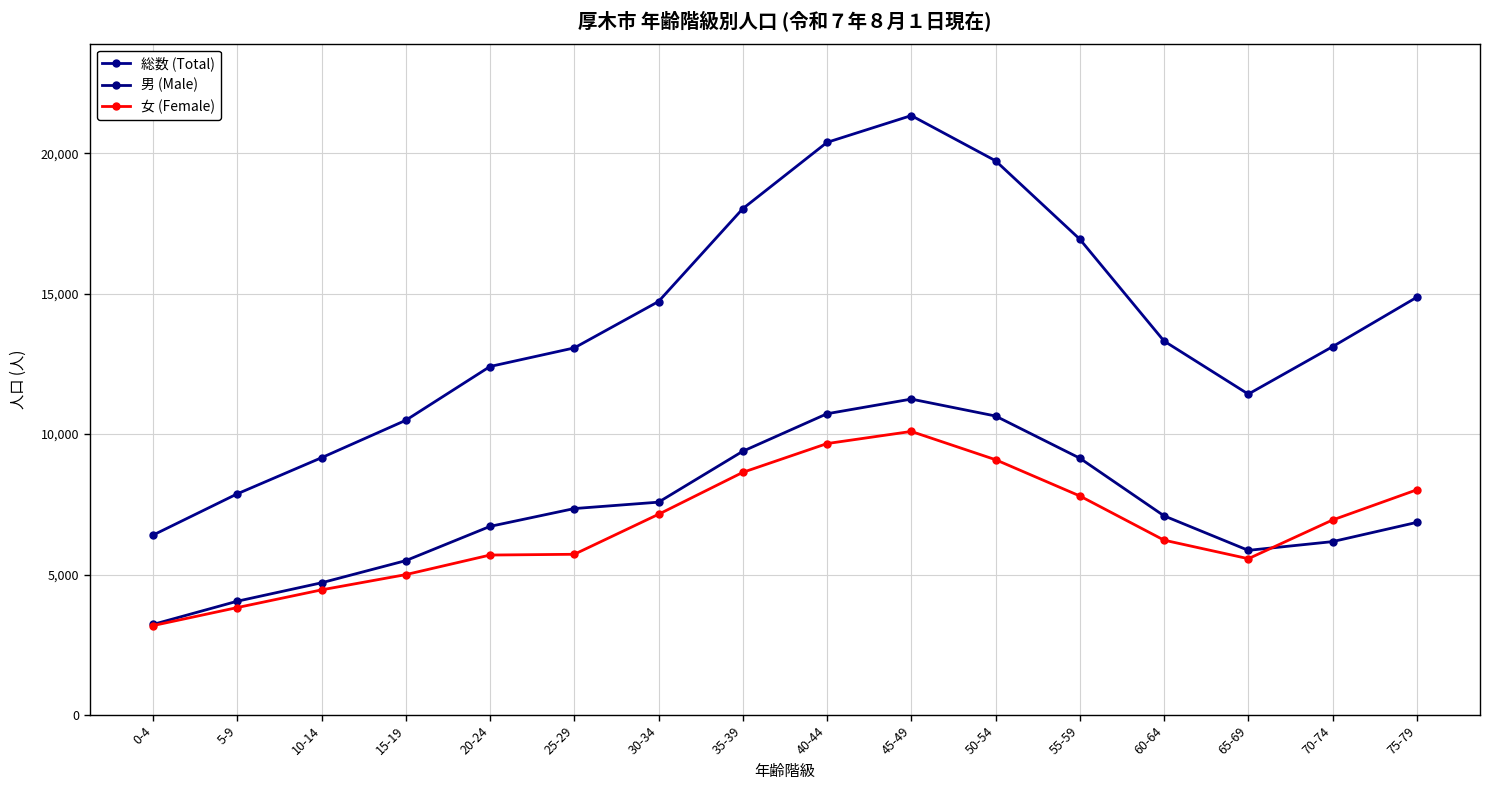

Which category has the highest value across all series?

45-49